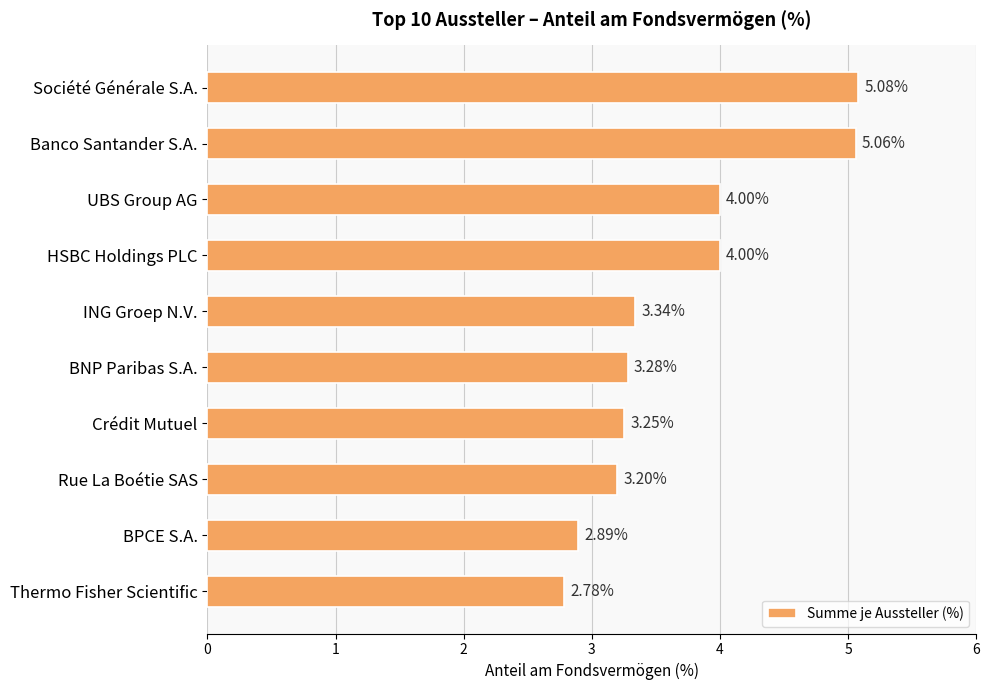

What is the label of the 2nd bar from the bottom?

BPCE S.A.